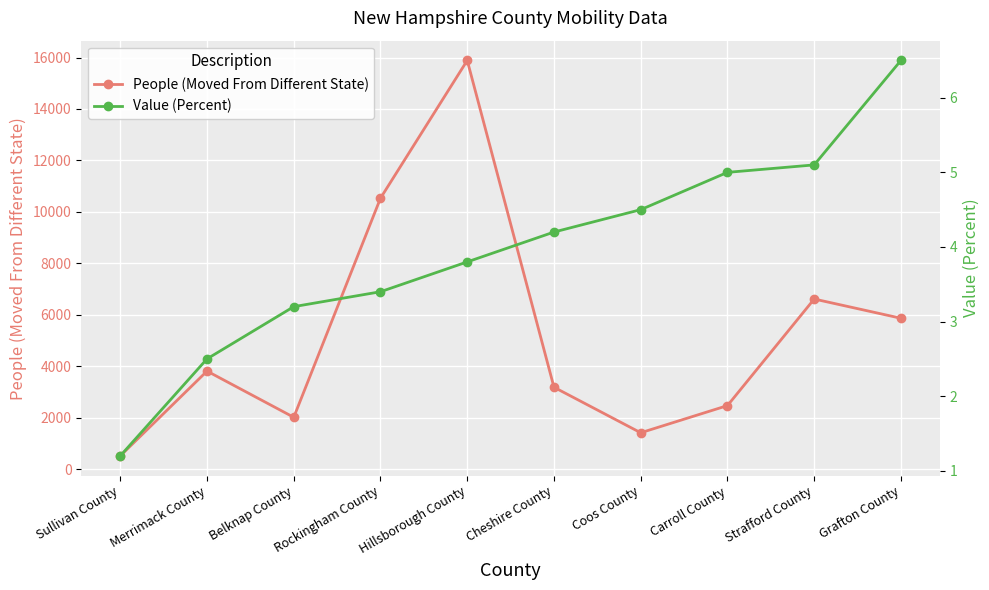

What is the label of the 10th point from the right?

Sullivan County